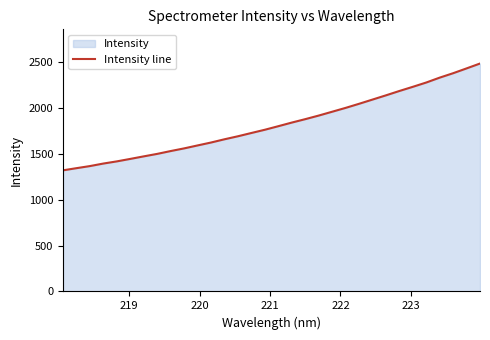

What is the maximum value shown in the chart?

2481.9